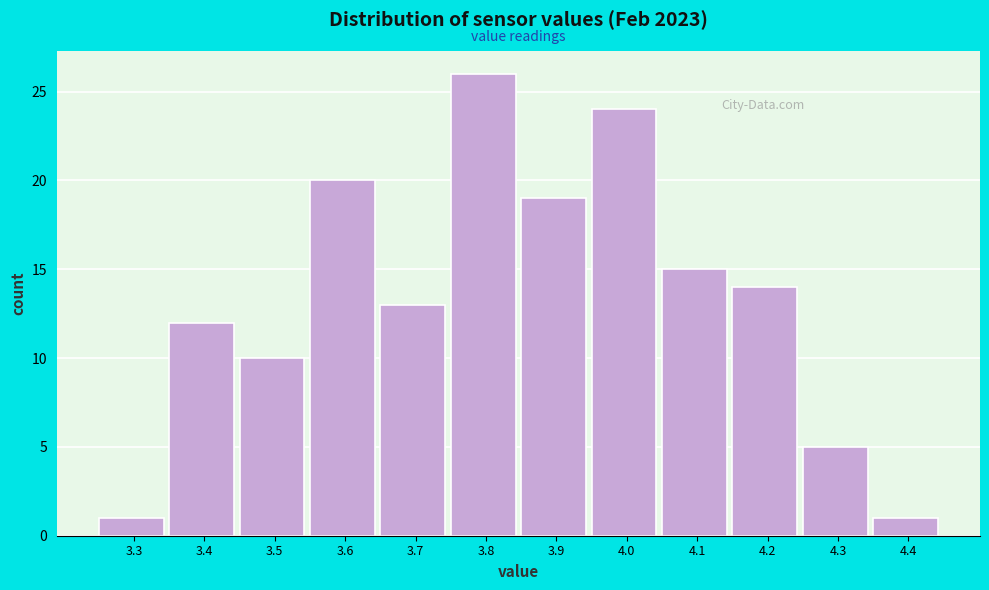

Reading left to right, what are all the values shown in this chart?

1	12	10	20	13	26	19	24	15	14	5	1